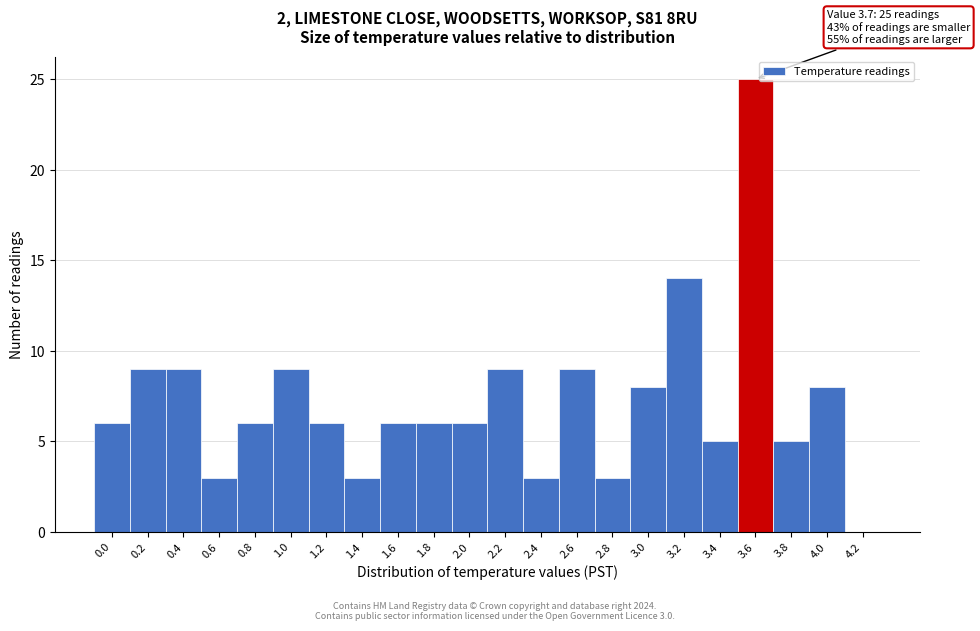

Reading right to left, list all the values displayed in this chart.

4.2=0	4.0=8	3.8=5	3.6=25	3.4=5	3.2=14	3.0=8	2.8=3	2.6=9	2.4=3	2.2=9	2.0=6	1.8=6	1.6=6	1.4=3	1.2=6	1.0=9	0.8=6	0.6=3	0.4=9	0.2=9	0.0=6